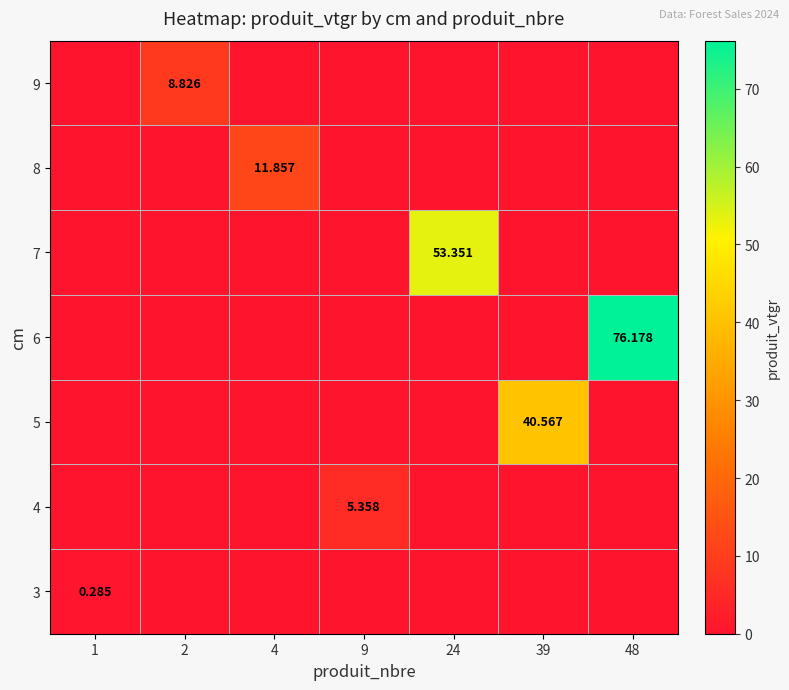

List the labels in order of 8 value, largest first.

4, 1, 2, 9, 24, 39, 48